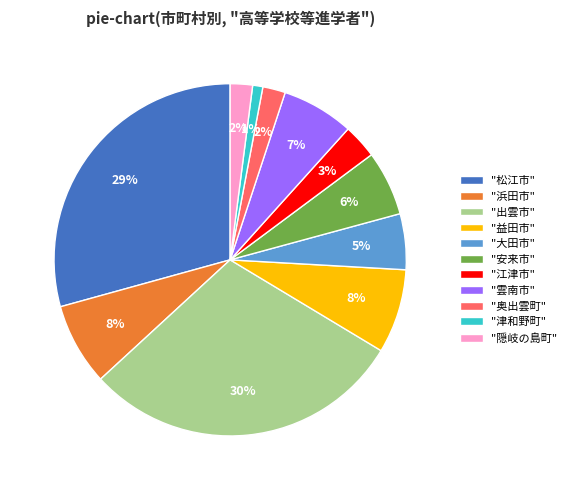

True or false: "益田市" accounts for 8% of the total.

True